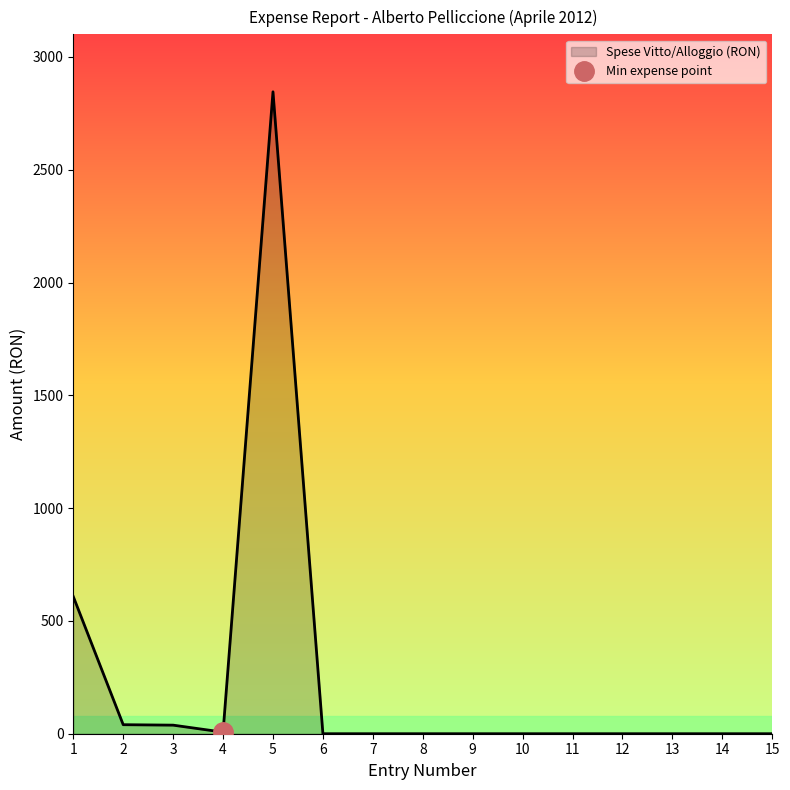

Rank the categories by value from lowest to highest.

6, 7, 8, 9, 10, 11, 12, 13, 14, 15, 4, 3, 2, 1, 5